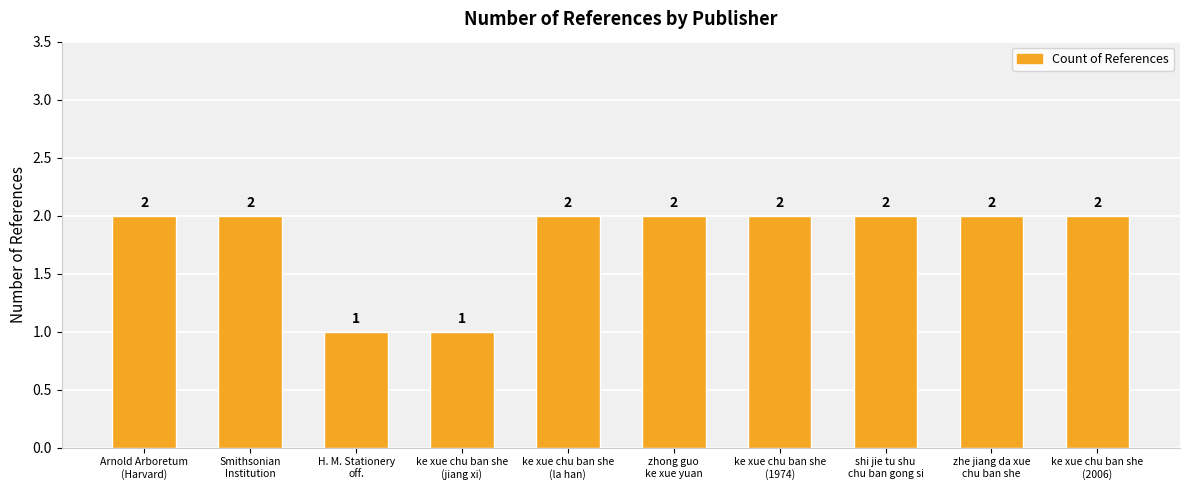

What is the value of the 8th bar from the left?

2